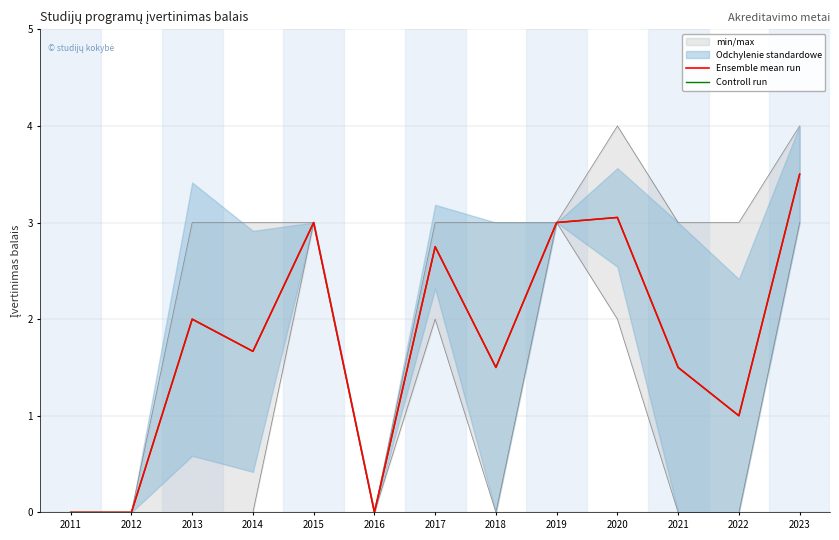

True or false: Controll run and Ensemble mean run intersect in this chart.

False